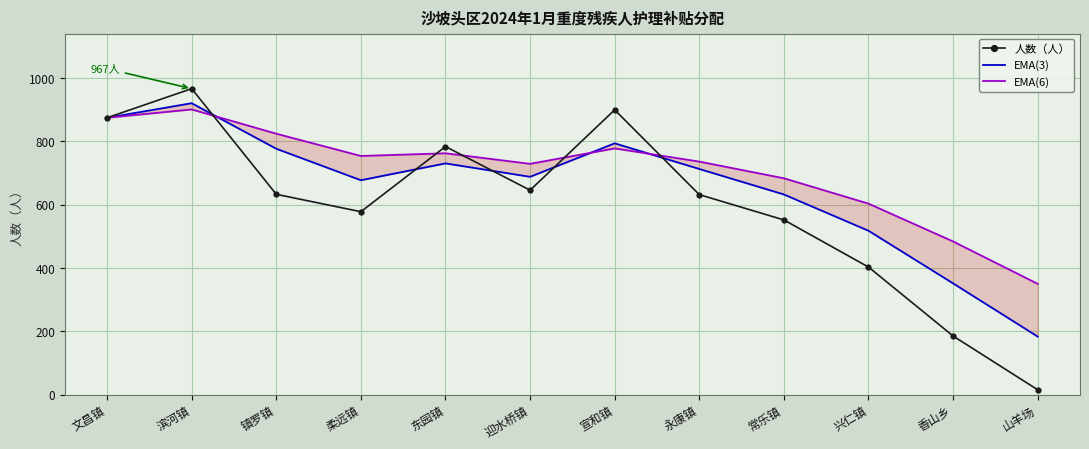

Reading left to right, extract all data points from this chart.

人数（人）: 875.0	967.0	633.0	578.0	784.0	646.0	900.0	632.0	552.0	403.0	185.0	15.0
EMA(3): 875.0	921.0	777.0	677.5	730.8	688.4	794.2	713.1	632.5	517.8	351.4	183.2
EMA(6): 875.0	901.3	824.6	754.2	762.7	729.4	778.1	736.4	683.7	603.5	483.9	349.9